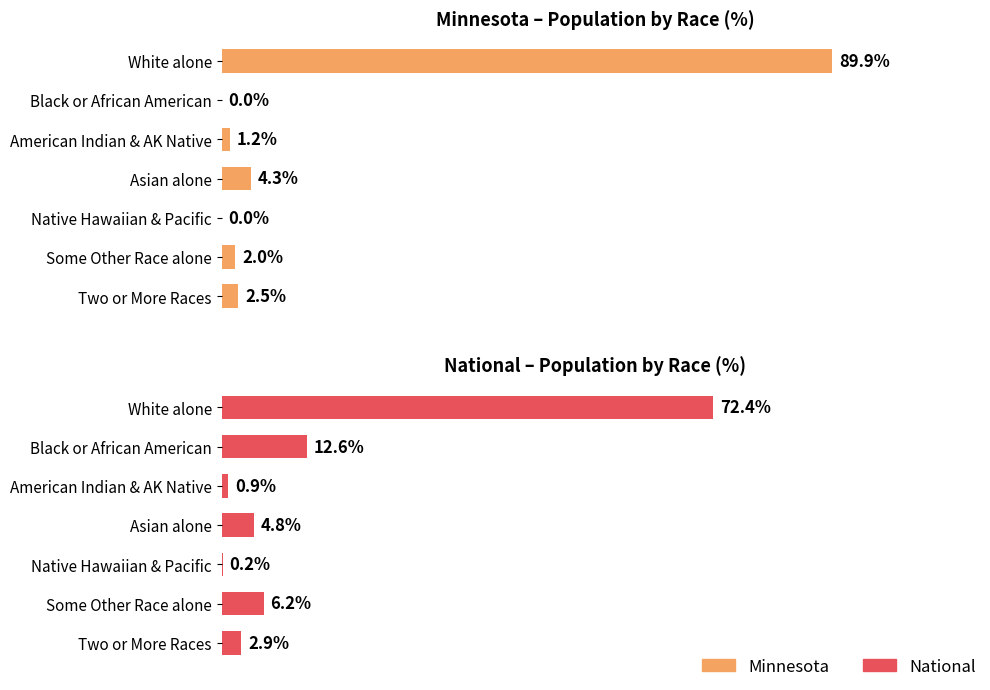

Which series changed the most between 0 and 100?

Minnesota